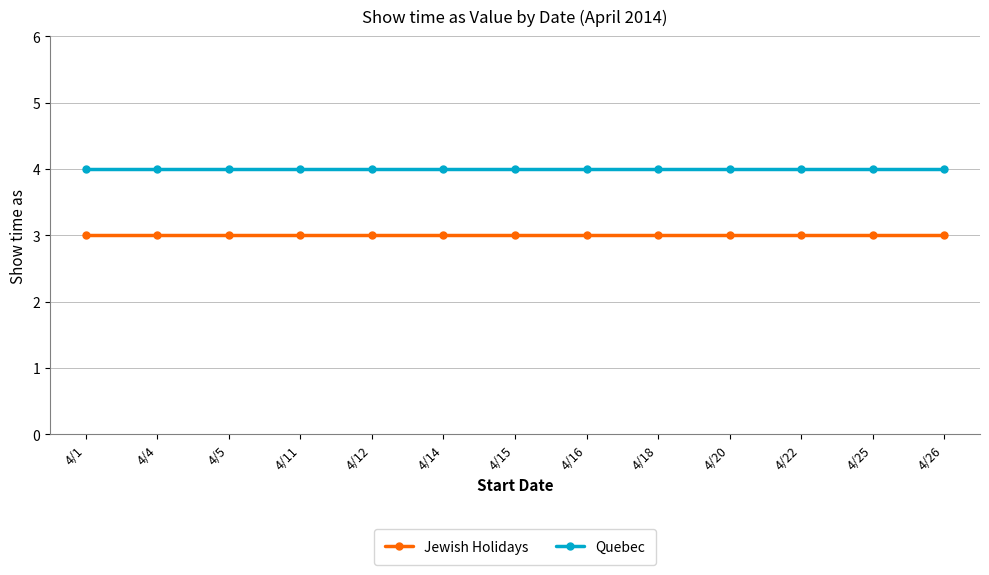

Reading right to left, transcribe all the data shown in this chart.

Jewish Holidays: 4/26=3	4/25=3	4/22=3	4/20=3	4/18=3	4/16=3	4/15=3	4/14=3	4/12=3	4/11=3	4/5=3	4/4=3	4/1=3
Quebec: 4/26=4	4/25=4	4/22=4	4/20=4	4/18=4	4/16=4	4/15=4	4/14=4	4/12=4	4/11=4	4/5=4	4/4=4	4/1=4